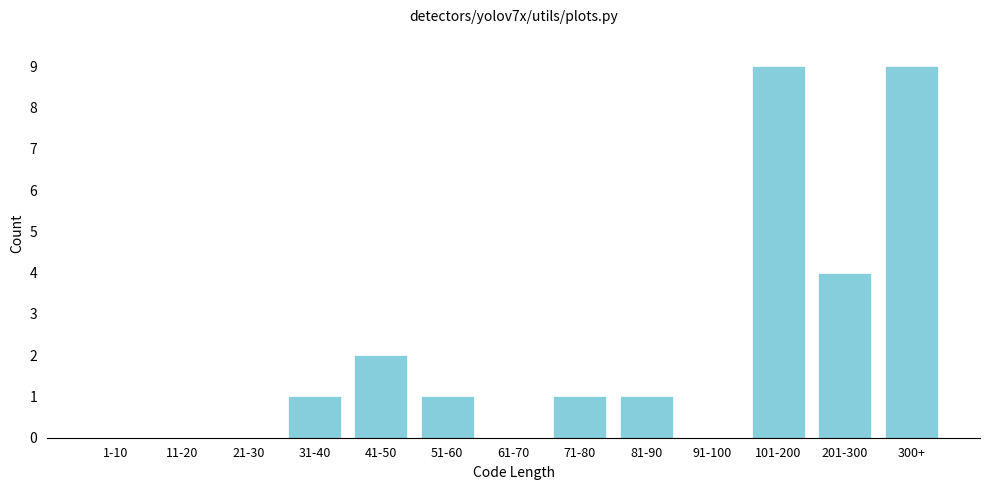

Reading right to left, extract all data points from this chart.

300+=9	201-300=4	101-200=9	91-100=0	81-90=1	71-80=1	61-70=0	51-60=1	41-50=2	31-40=1	21-30=0	11-20=0	1-10=0